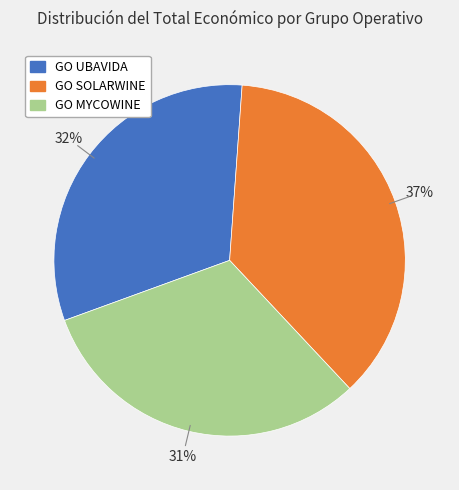

To the nearest percent, what percentage of the pie is GO UBAVIDA?

32%